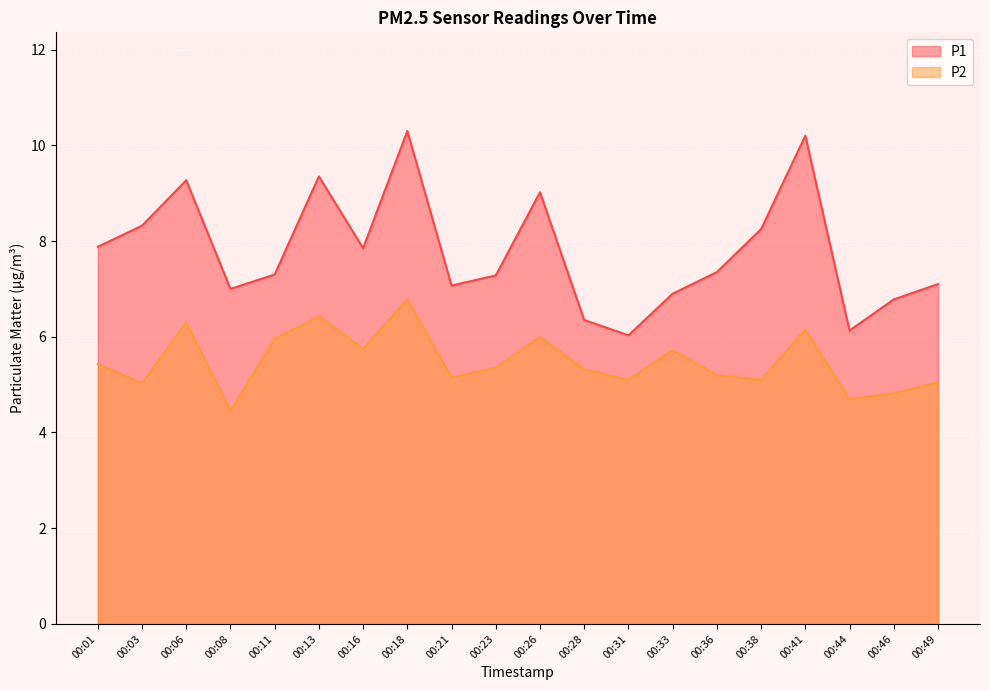

Reading left to right, extract all data points from this chart.

P1: 7.9	8.3	9.3	7.0	7.3	9.3	7.8	10.3	7.1	7.3	9.0	6.3	6.0	6.9	7.3	8.2	10.2	6.1	6.8	7.1
P2: 5.4	5.0	6.3	4.5	6.0	6.4	5.8	6.8	5.2	5.3	6.0	5.3	5.1	5.7	5.2	5.1	6.2	4.7	4.8	5.0